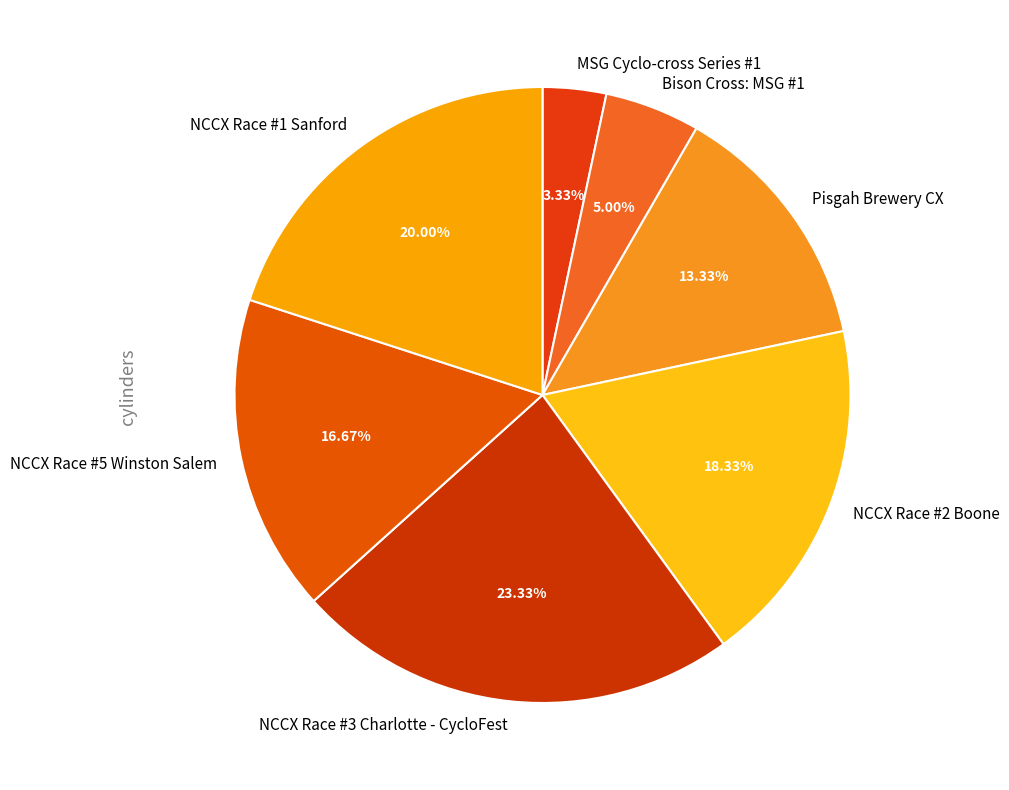

The Bison Cross: MSG #1 slice represents 5% of the pie. True or false?

True